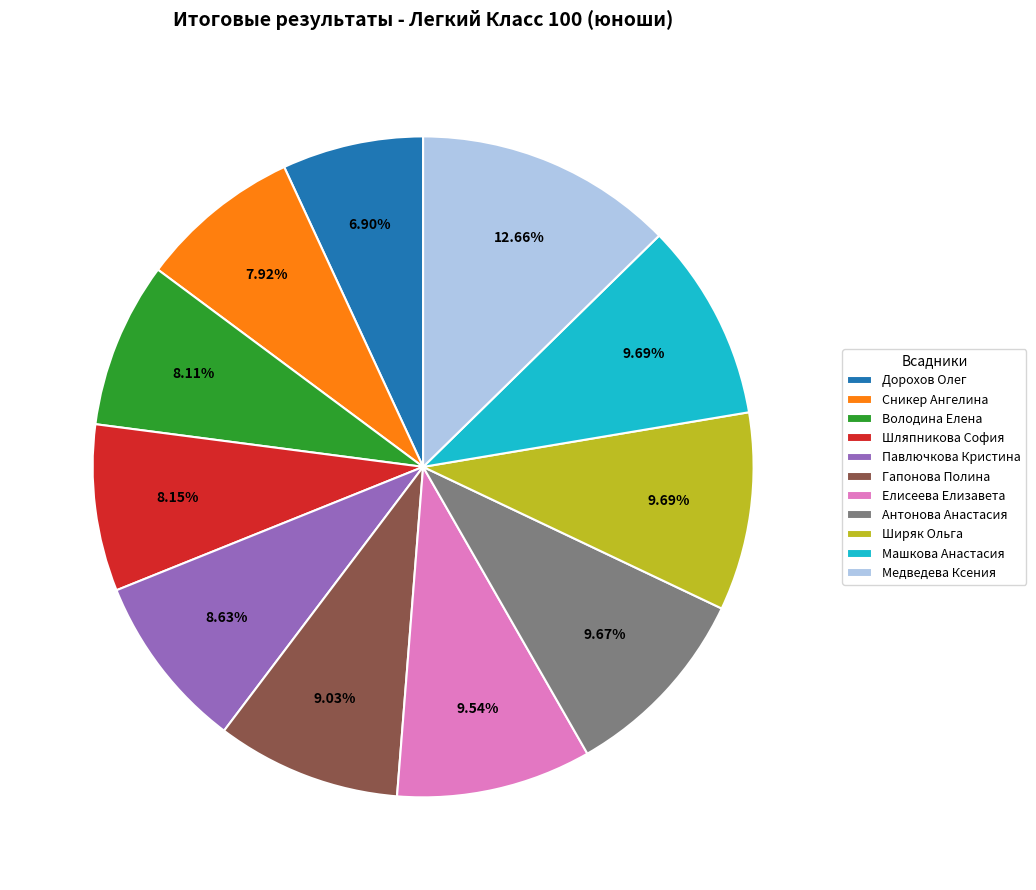

Which has a higher value, Дорохов Олег or Антонова Анастасия?

Антонова Анастасия